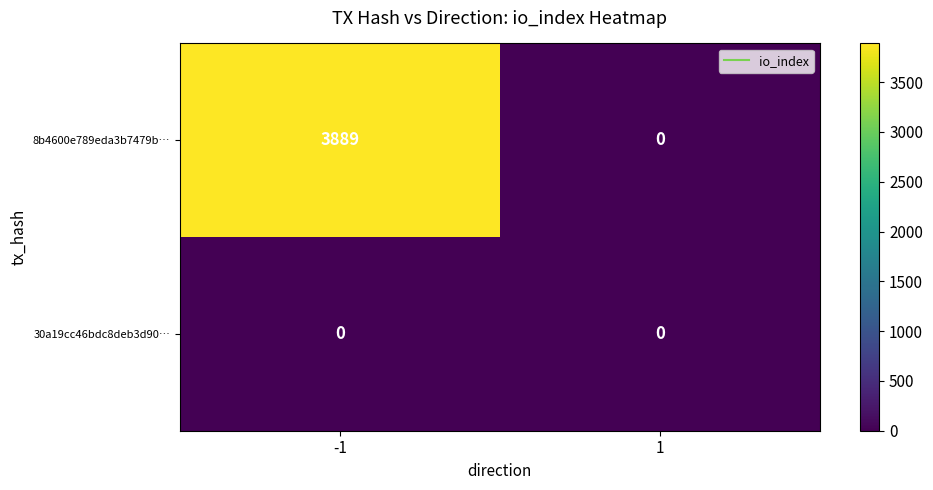

Is it true that 8b4600e789eda3b7479b… equals 2722 at 1?

False